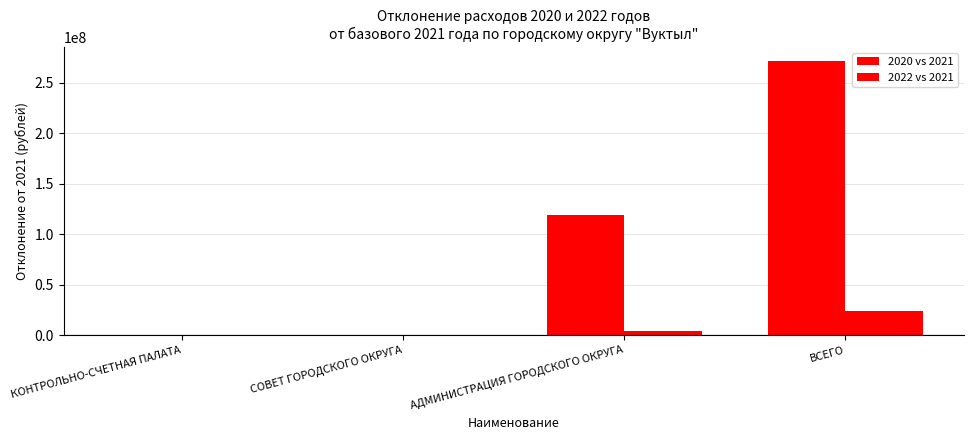

Rank the series by their average value, from highest to lowest.

2020 vs 2021, 2022 vs 2021